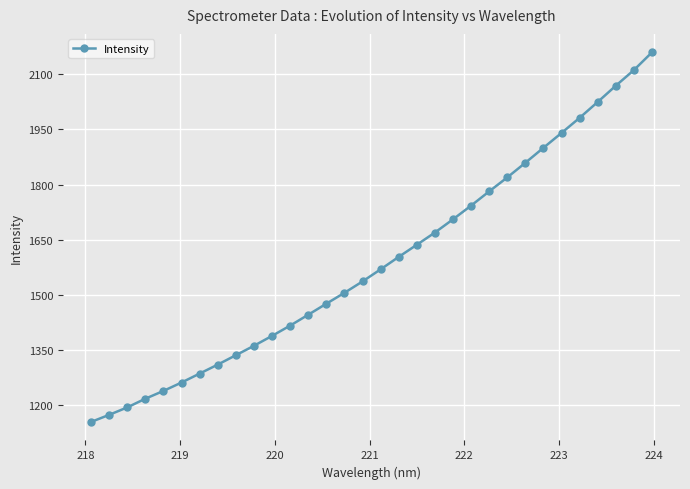

What is the maximum value shown in the chart?

2159.4